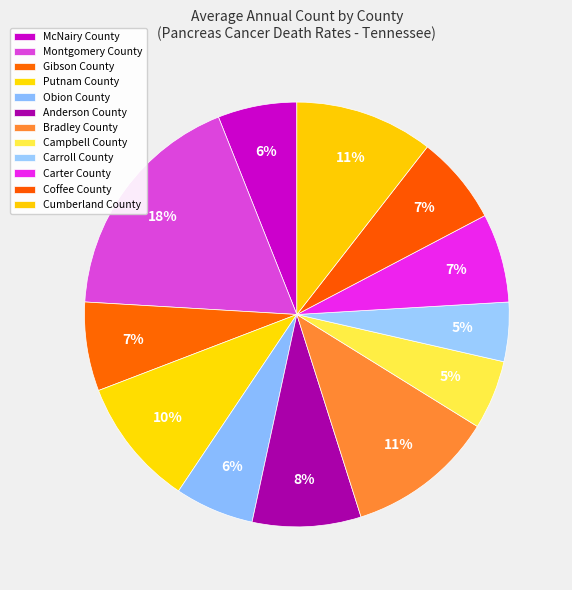

To the nearest percent, what is the combined percentage of Gibson County and Putnam County?

17%